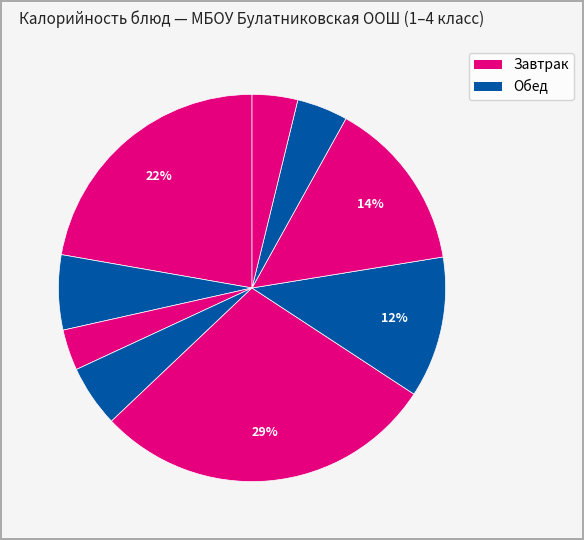

Count the number of slices in the pie.

9